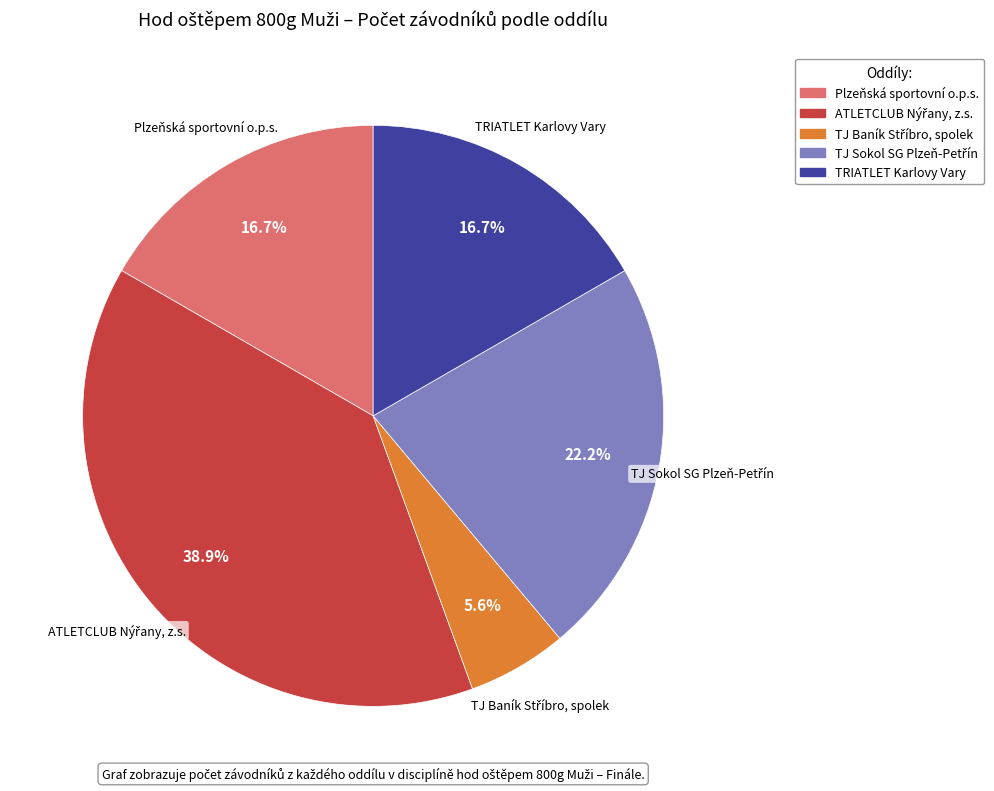

What portion of the pie excludes TRIATLET Karlovy Vary?

83.3%